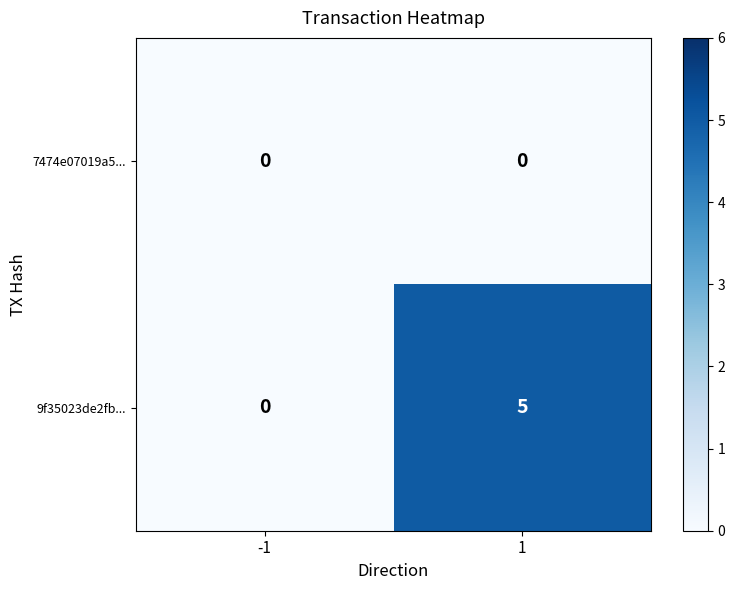

What is the approximate value of 9f35023de2fb... at 1?

5